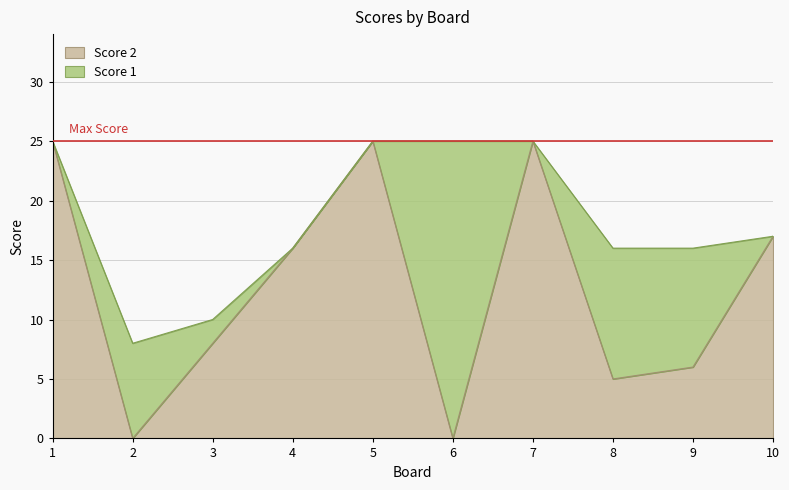

How many data points does each series have?

10